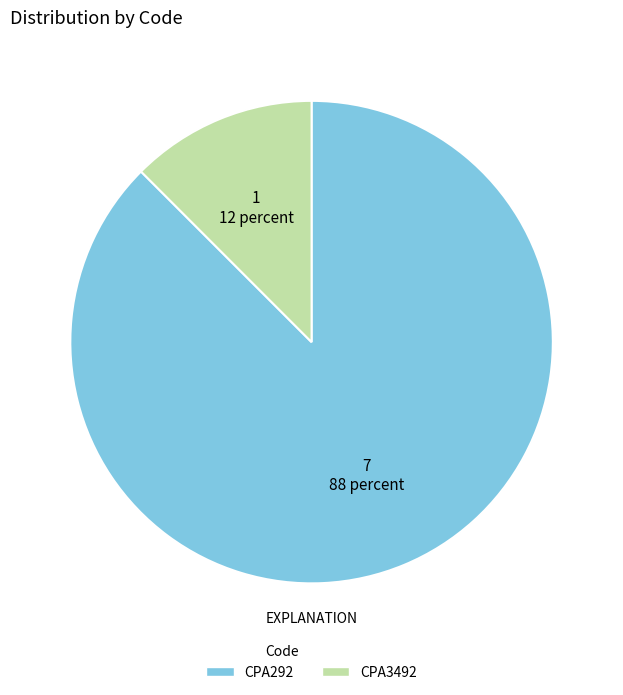

Approximately how many times larger is the value at CPA292 compared to CPA3492?

7.0